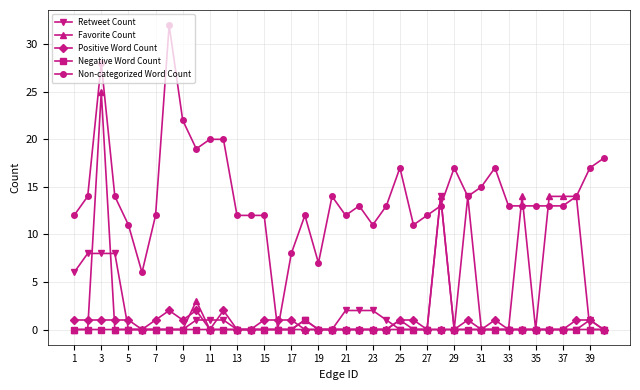

Which series has the widest spread of values?

Non-categorized Word Count